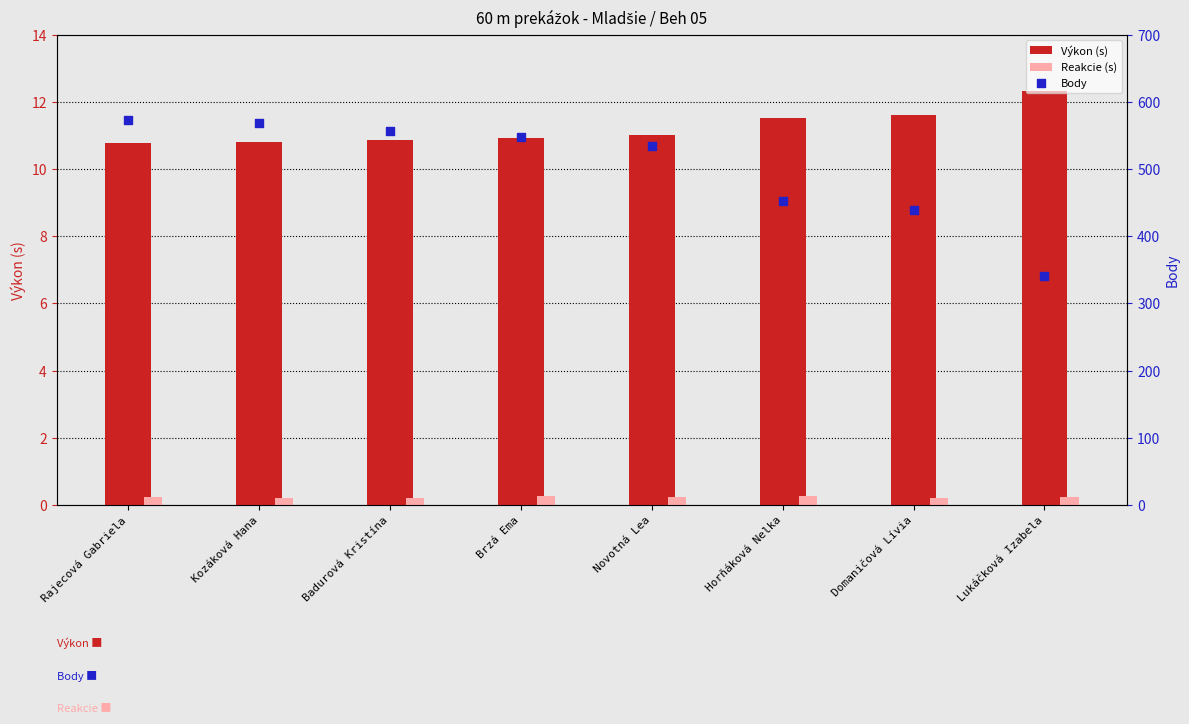

Which series reaches the minimum Y coordinate?

Reakcie (s)